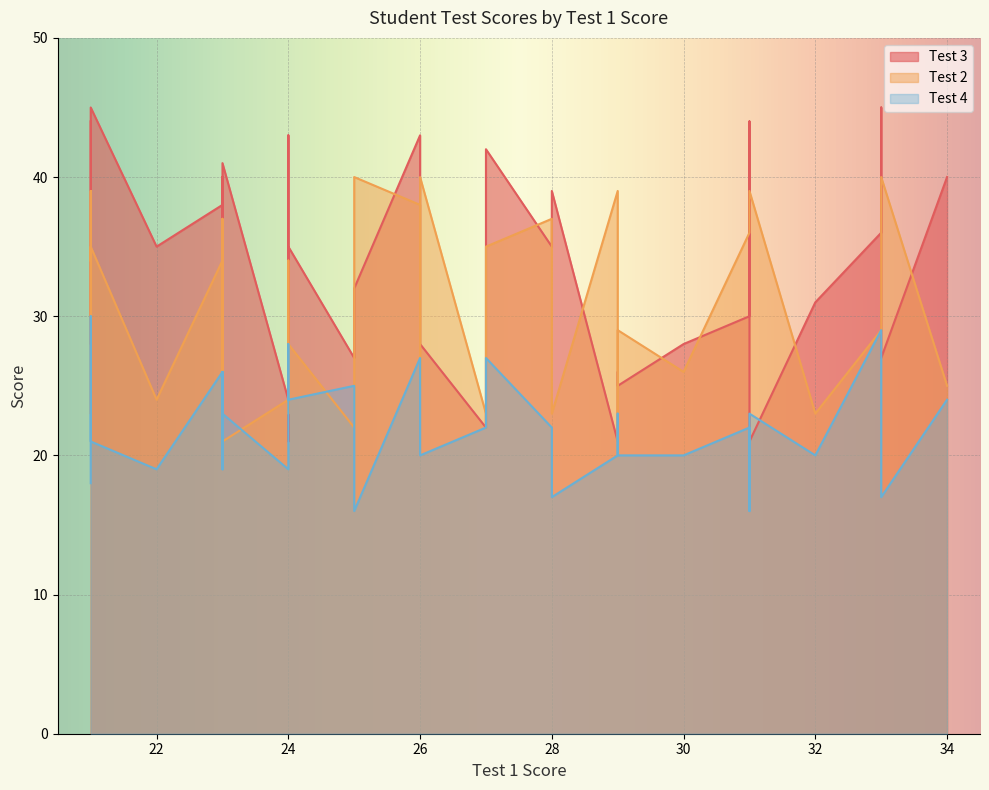

Which series changed the most between 9 and 34?

Test 2